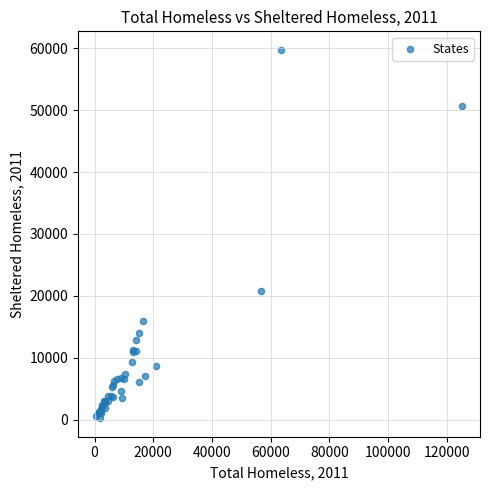

What Y value in the scatter plot is closest to 29991?

20824